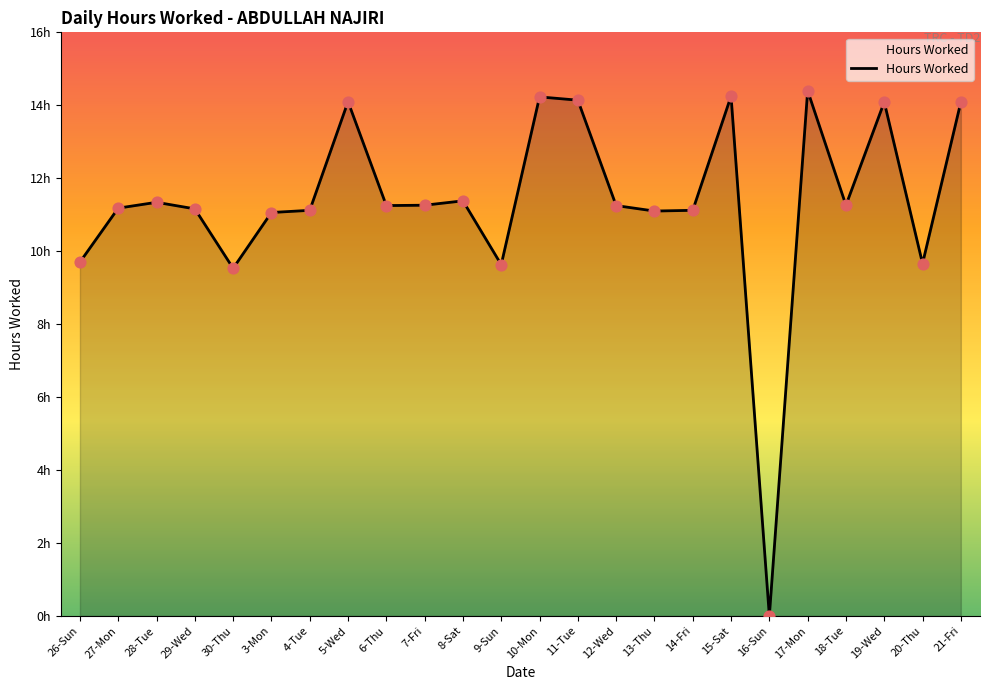

Which has a higher value, 11-Tue or 20-Thu?

11-Tue